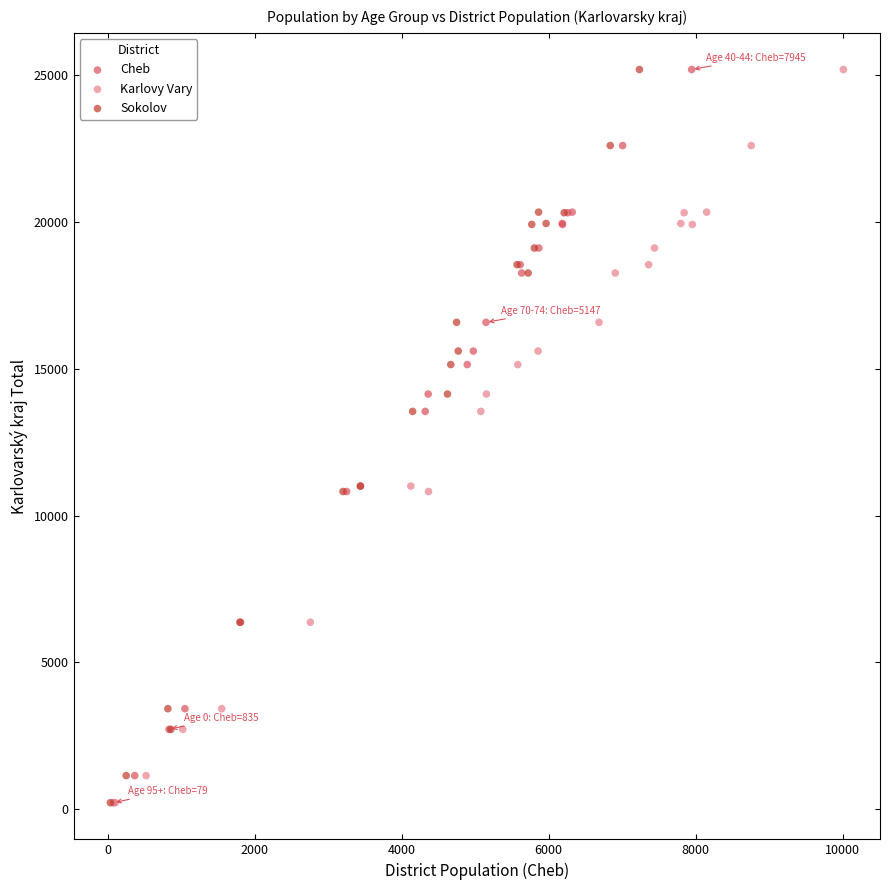

What are all the series names shown in the legend?

Cheb, Karlovy Vary, Sokolov